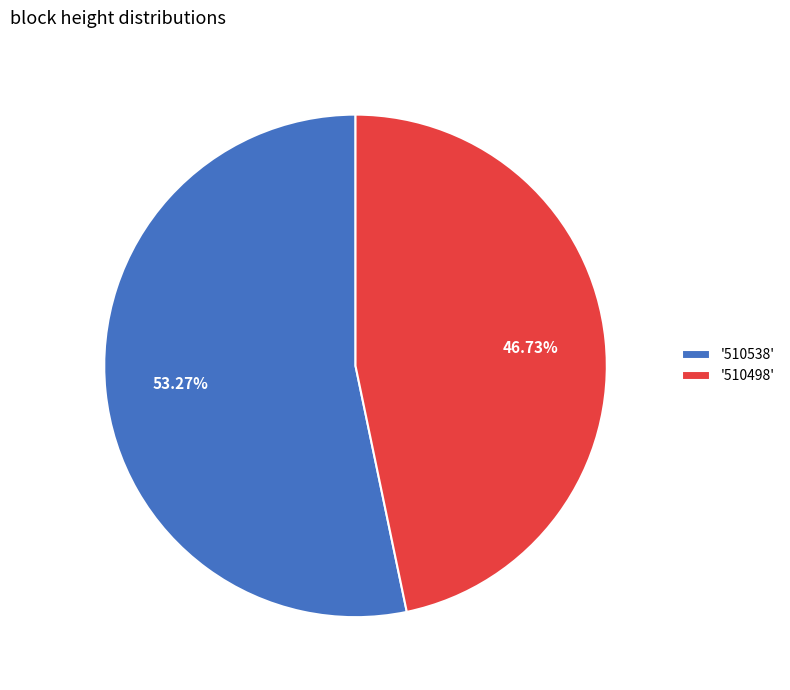

Rank the categories by value from highest to lowest.

'510538', '510498'